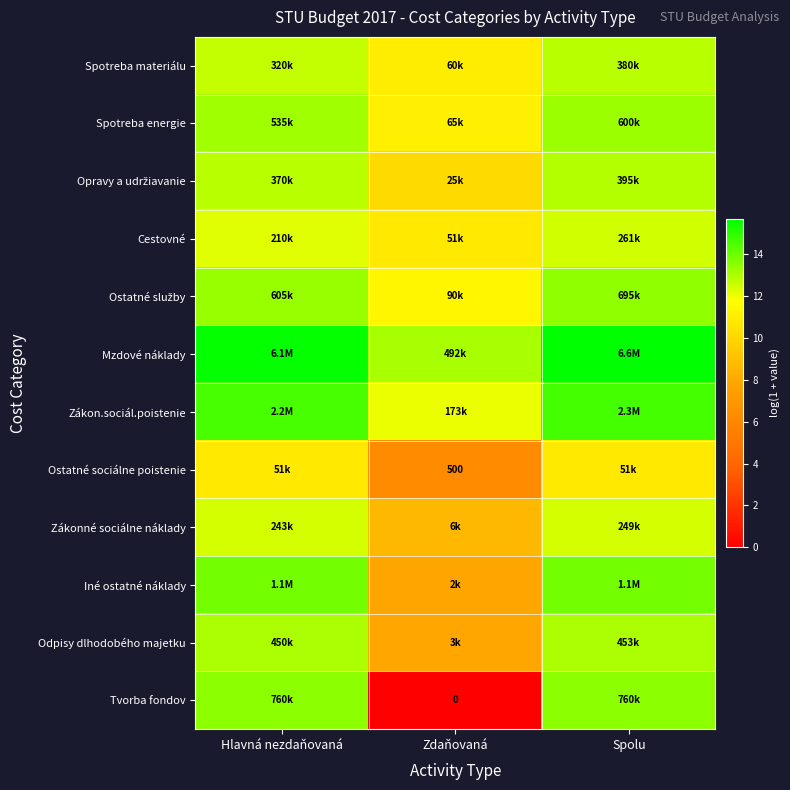

What is the difference between the highest and lowest values at Spolu?

4.9